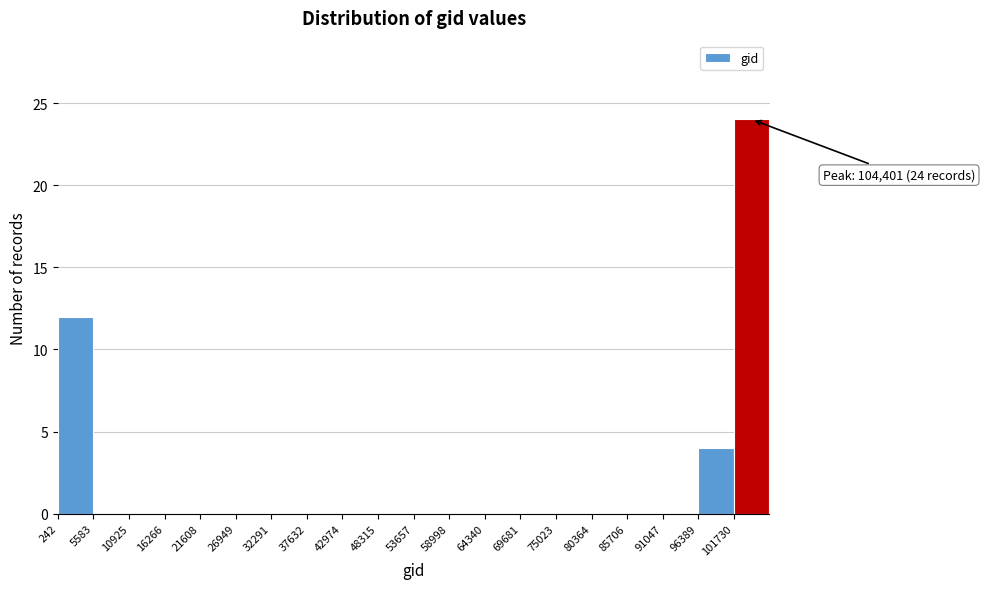

Which range on the x-axis has the tallest bar?

102000 to 107000